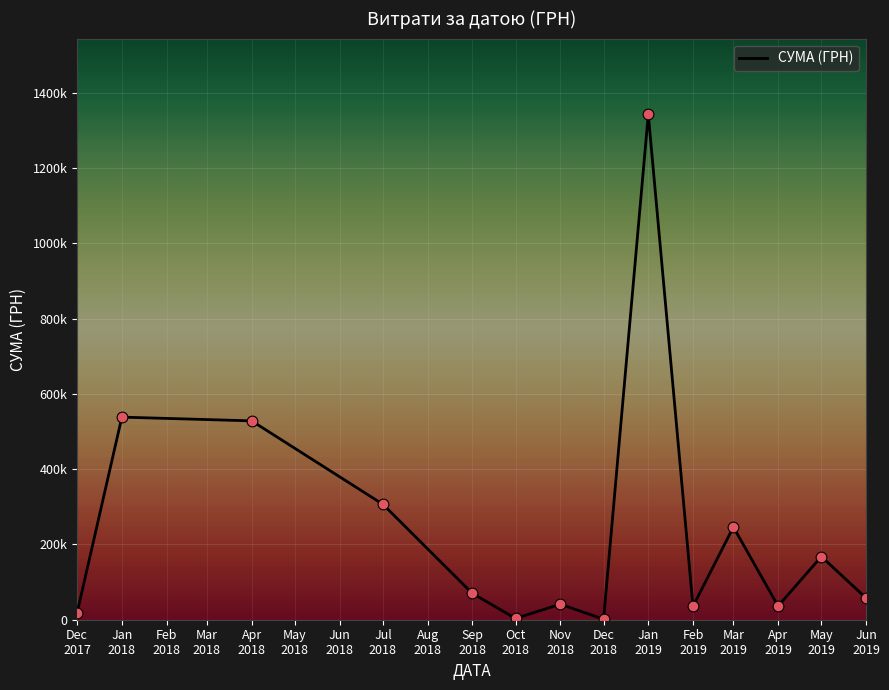

Does the chart have visible grid lines?

Yes